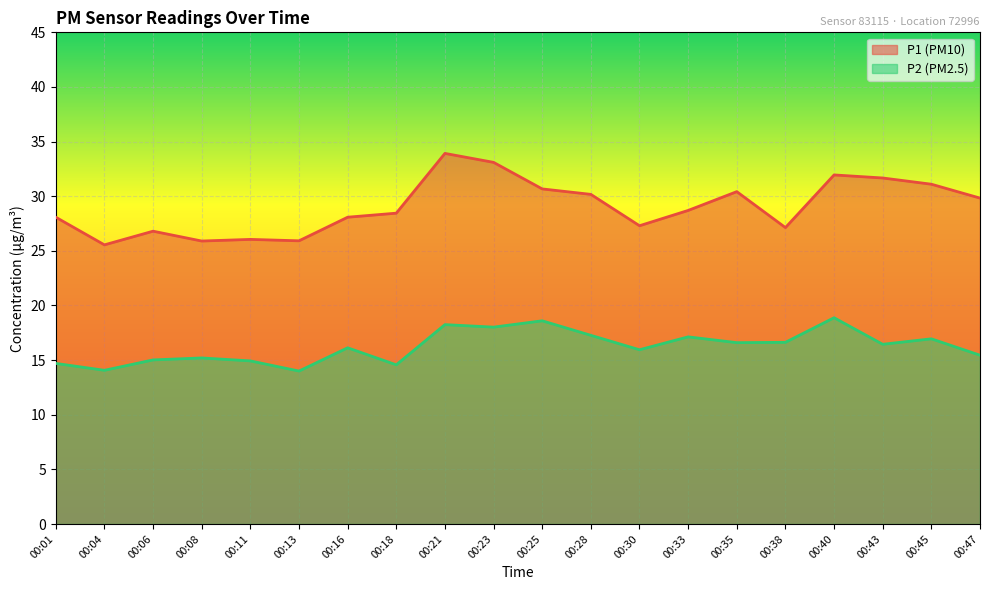

At which label does P1 reach its minimum?

00:04